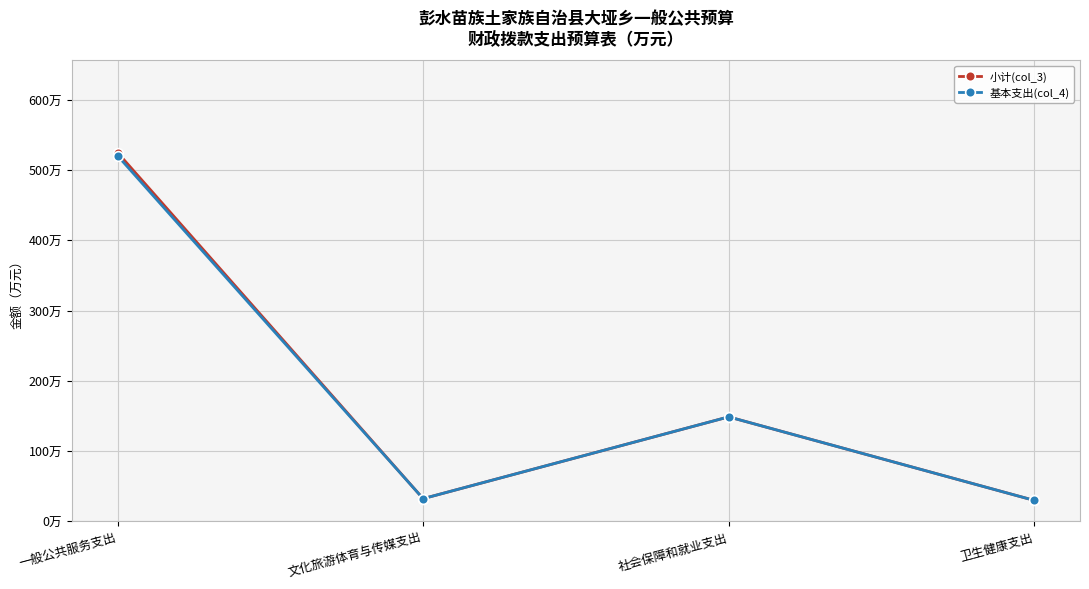

What is the difference between the maximum and minimum values in the 基本支出(col_4) series?

490.9